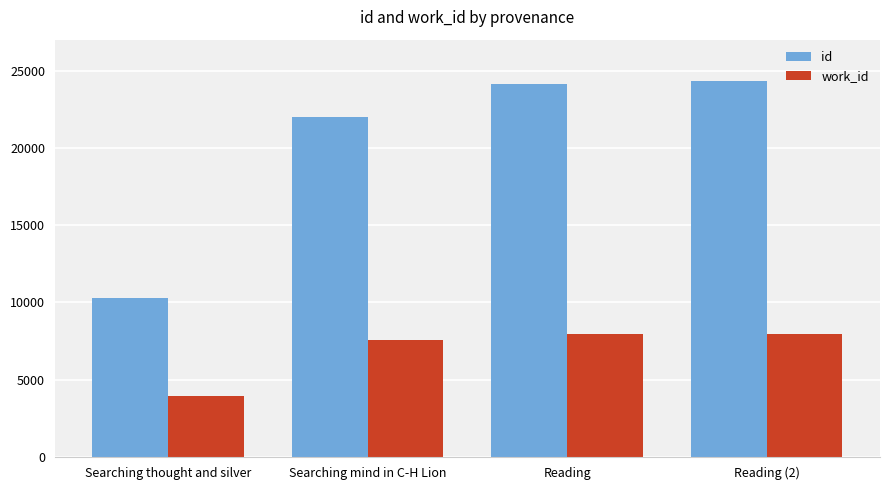

Between Searching thought and silver and Reading (2), which series saw the biggest shift?

id